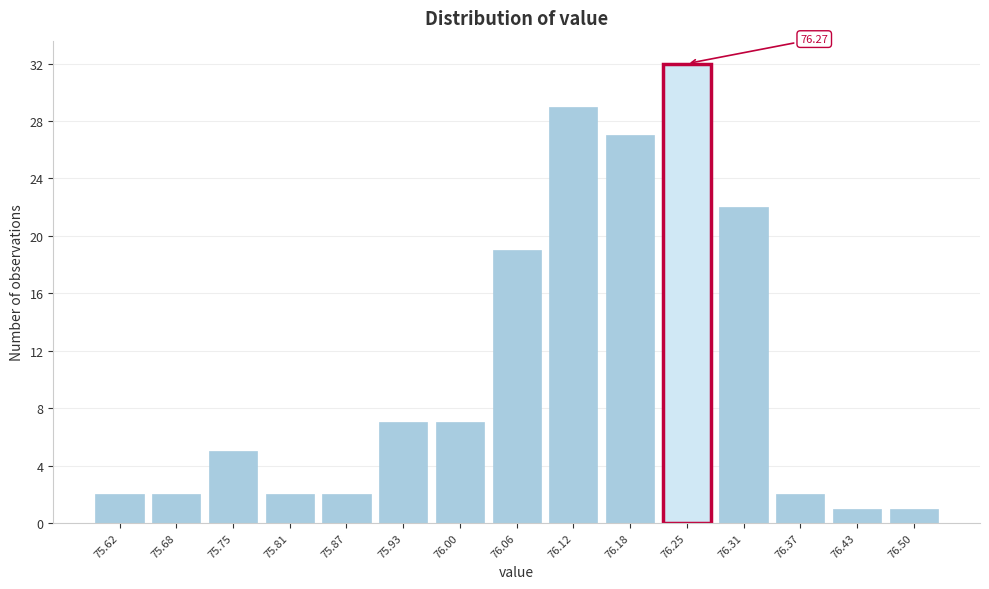

What is the change in value from 76.12 to 76.43?

-28